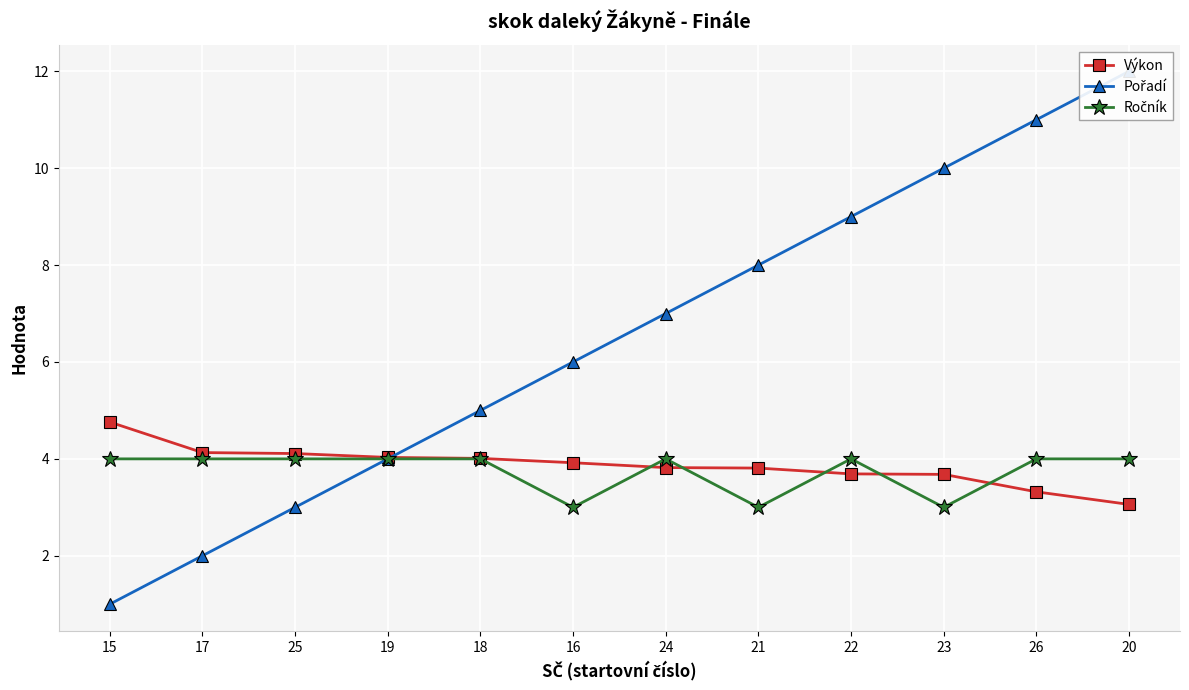

What is the greatest value displayed?

12.0